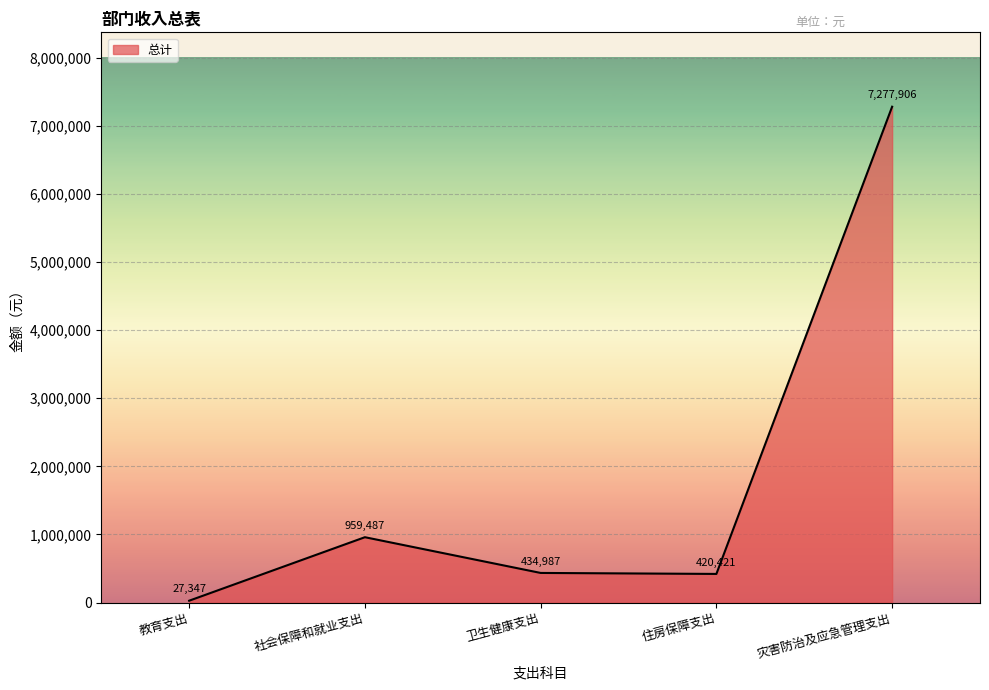

Which label corresponds to the smallest value in the chart?

教育支出